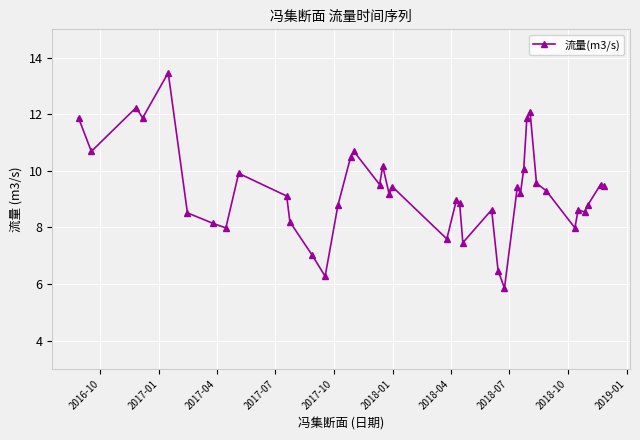

What is the difference between the maximum and second lowest values?

7.2